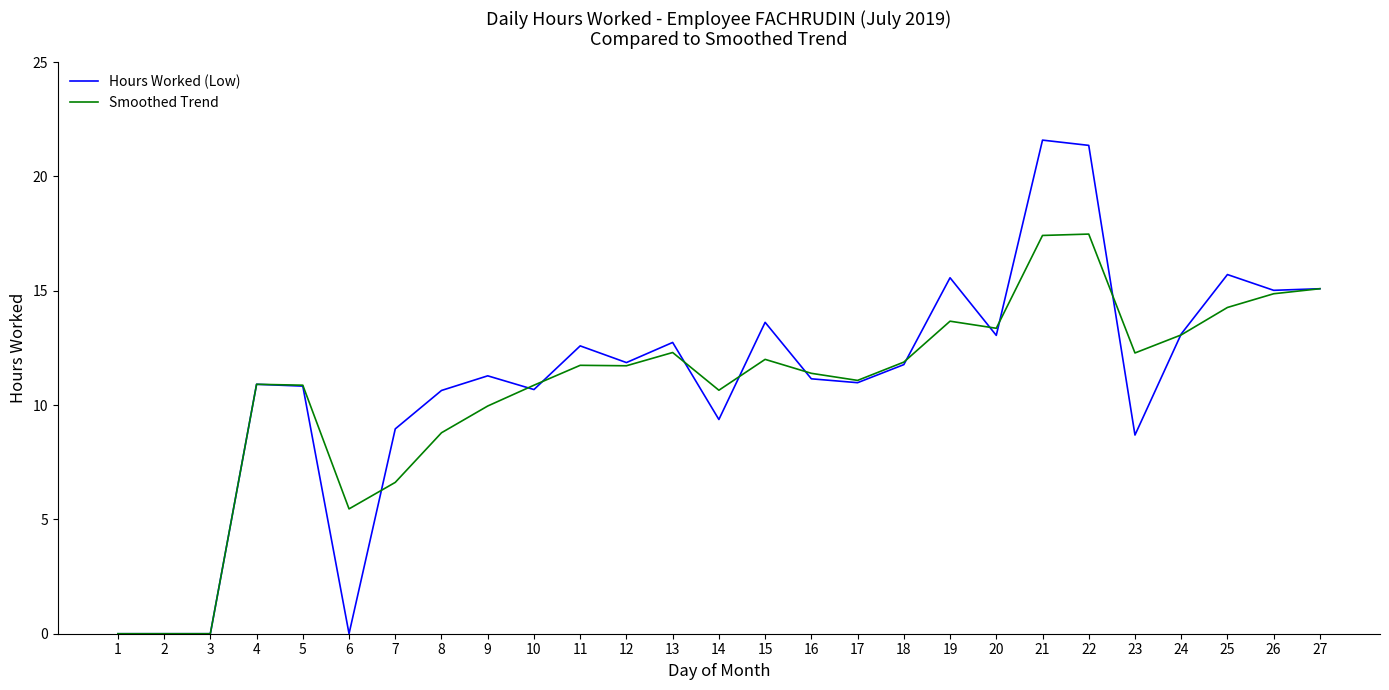

What is the spread (max minus min) of values at 7?

2.3